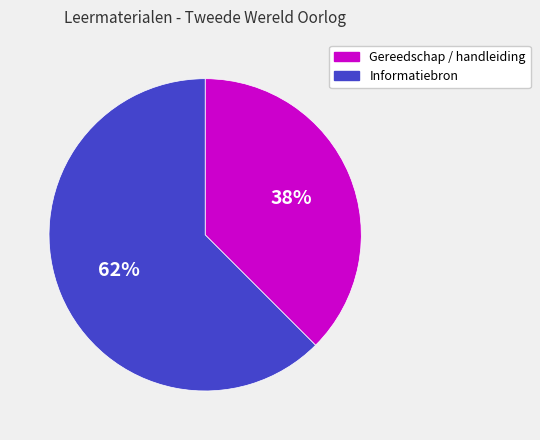

Is there any slice that represents more than half of the pie?

Yes